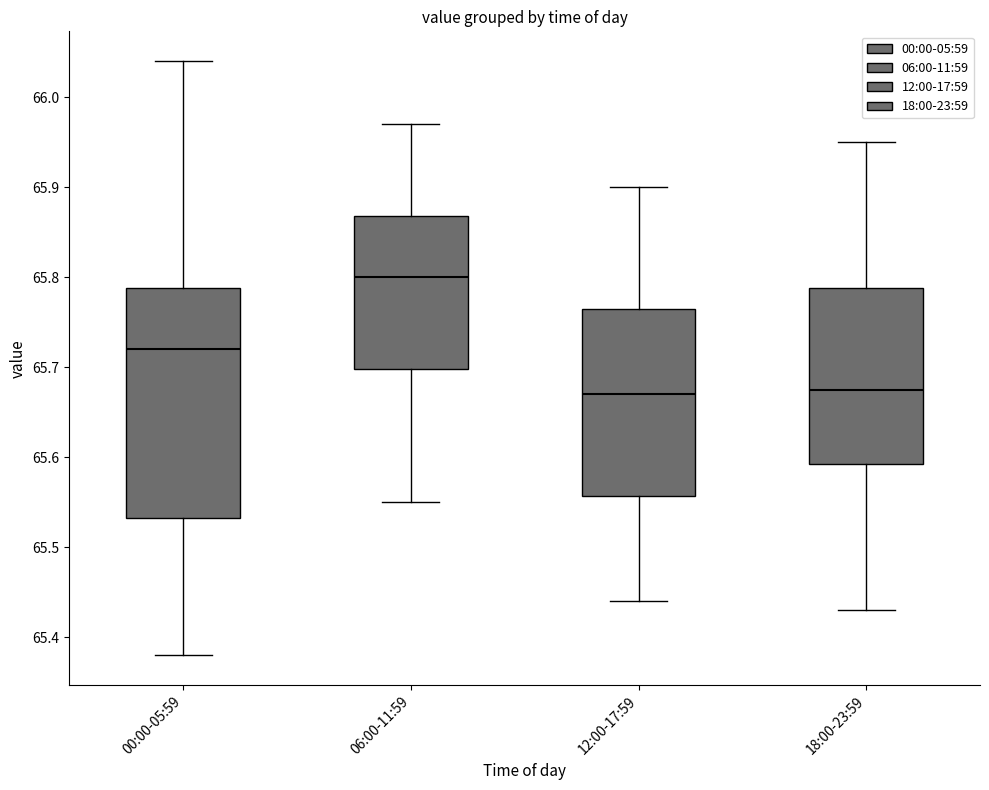

Where does the median line of the box for 06:00-11:59 sit on the y-axis? The values are not printed on the chart, so give them approximately, as read against the axis.

65.80